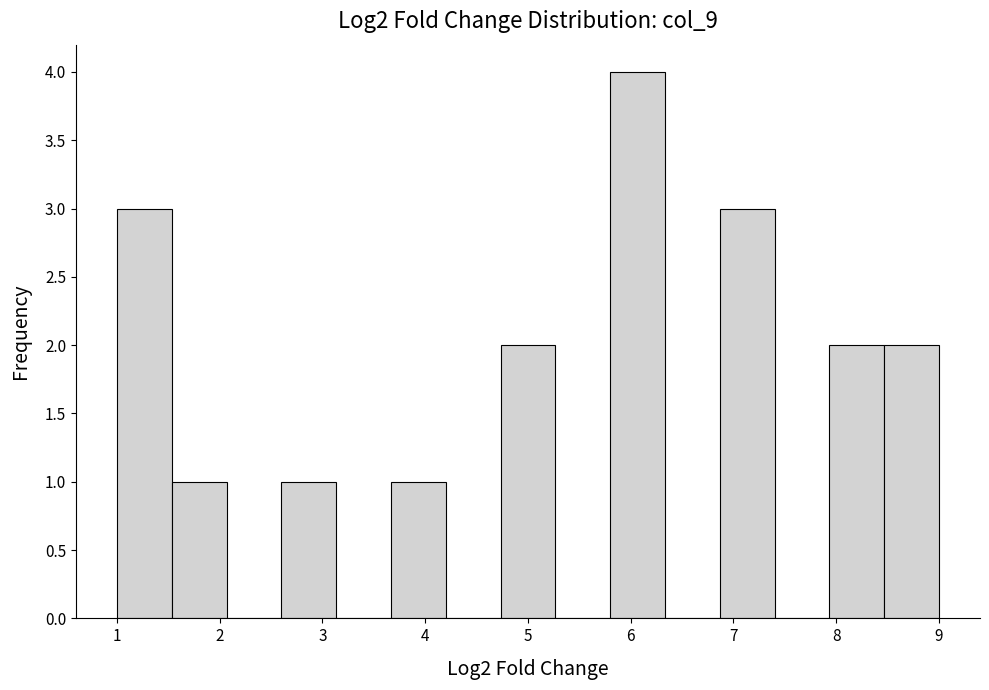

Over which range of the x-axis is the bar tallest?

5.8 to 6.3